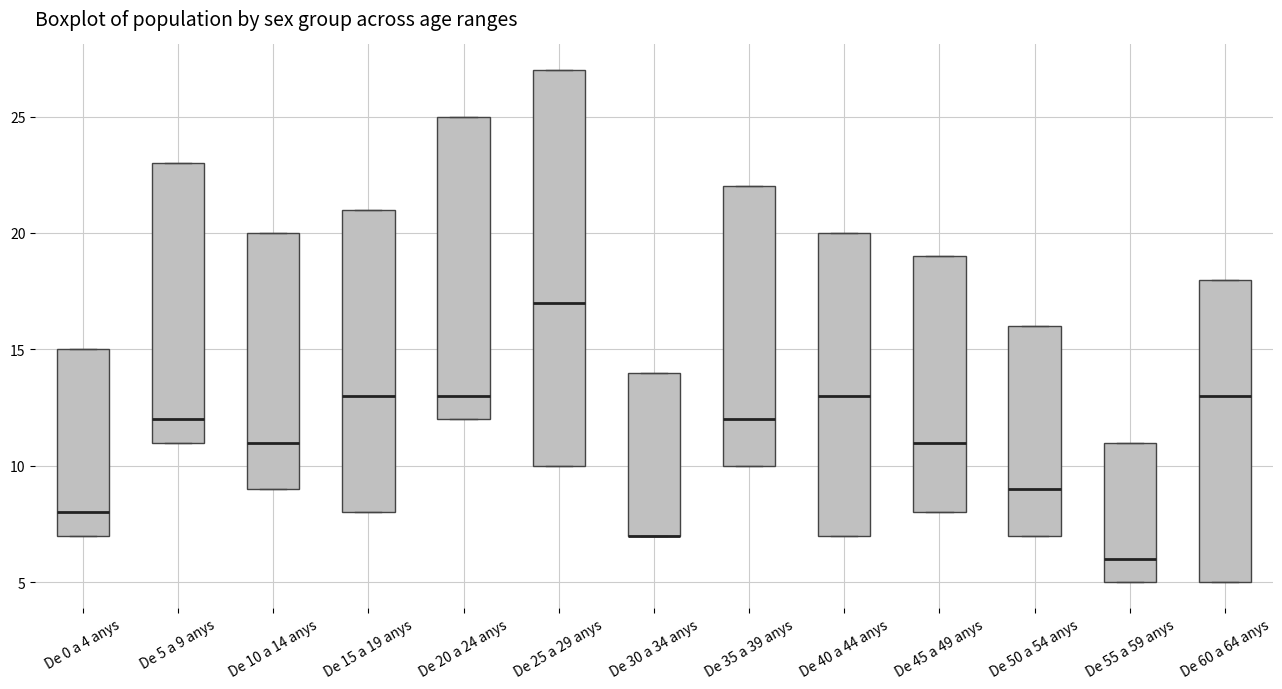

Which box is the tallest, from its lower edge to its upper edge?

De 25 a 29 anys